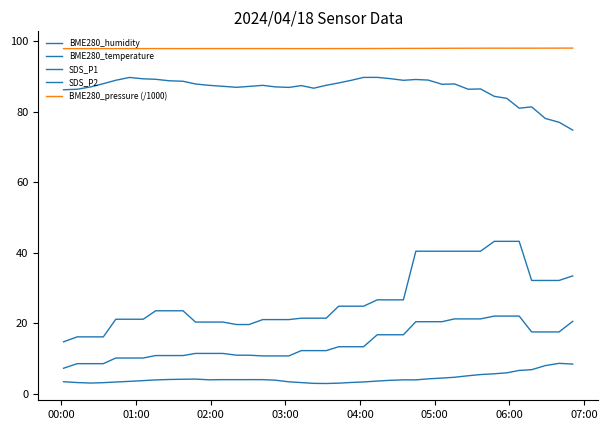

Is this an area chart (filled region under the line)?

No